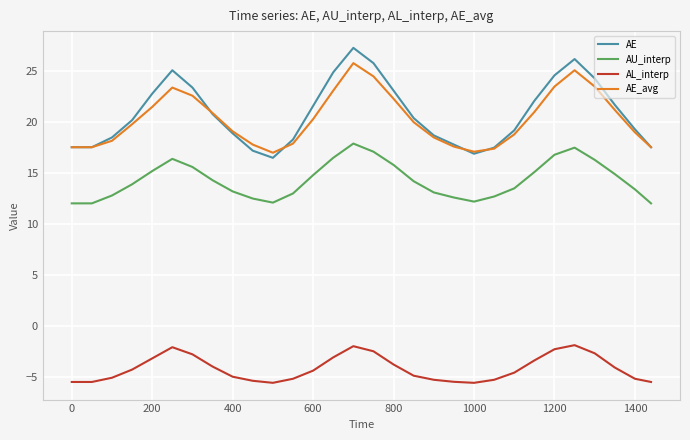

What is the lowest value of the AL_interp series?

-5.6